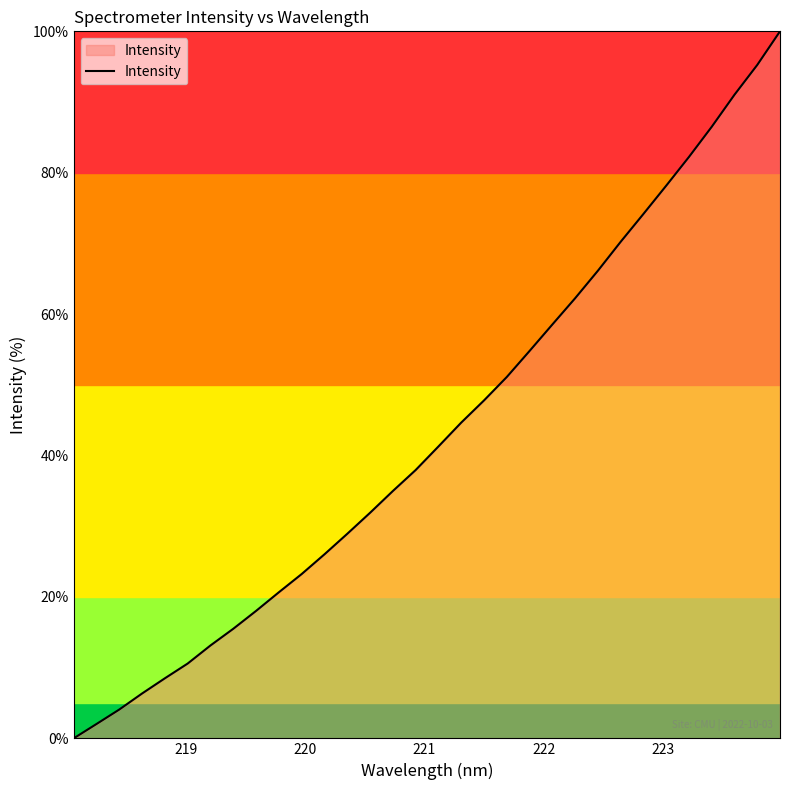

What is the difference between the maximum and minimum values?

100.0